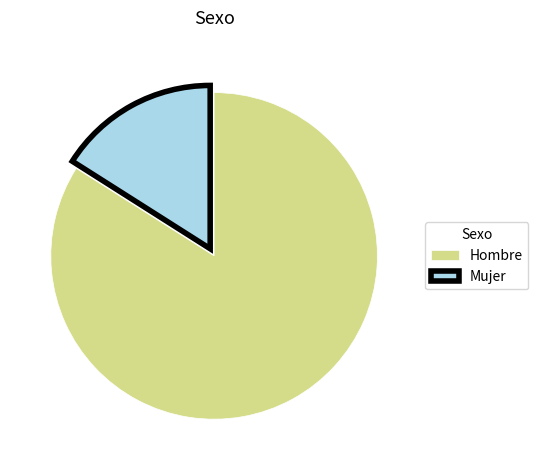

Between Hombre and Mujer, which is larger?

Hombre